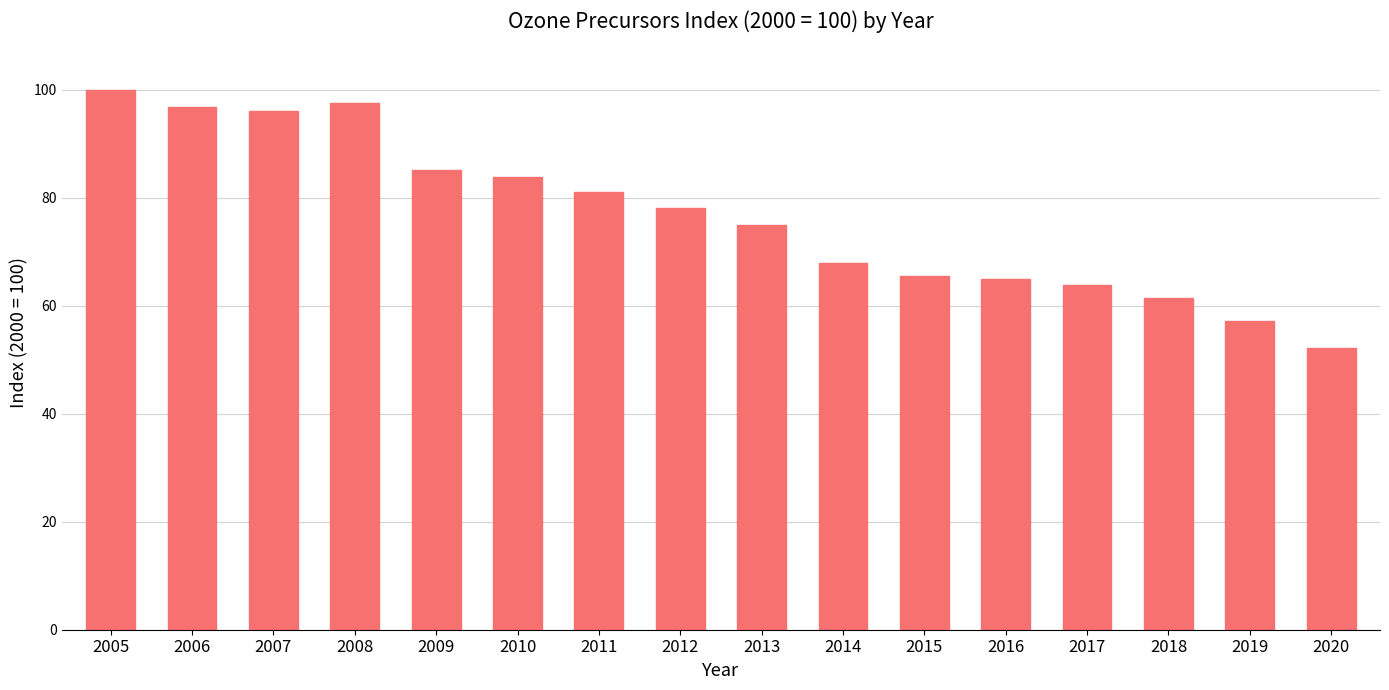

What is the average value?

76.7